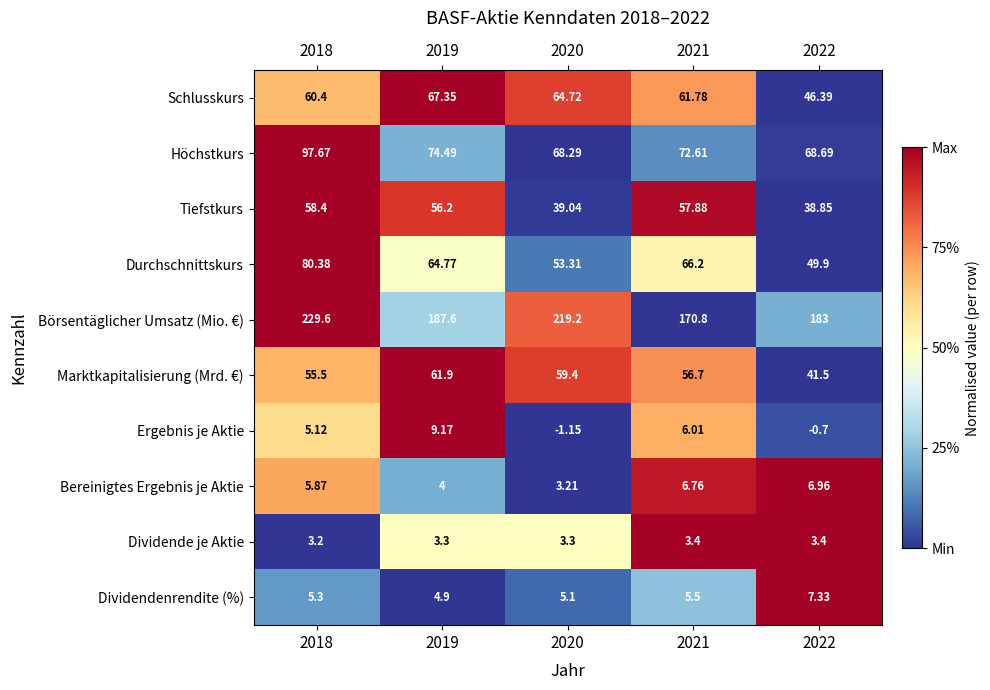

Between 2020 and 2022, which series saw the biggest shift?

Börsentäglicher Umsatz (Mio. €)